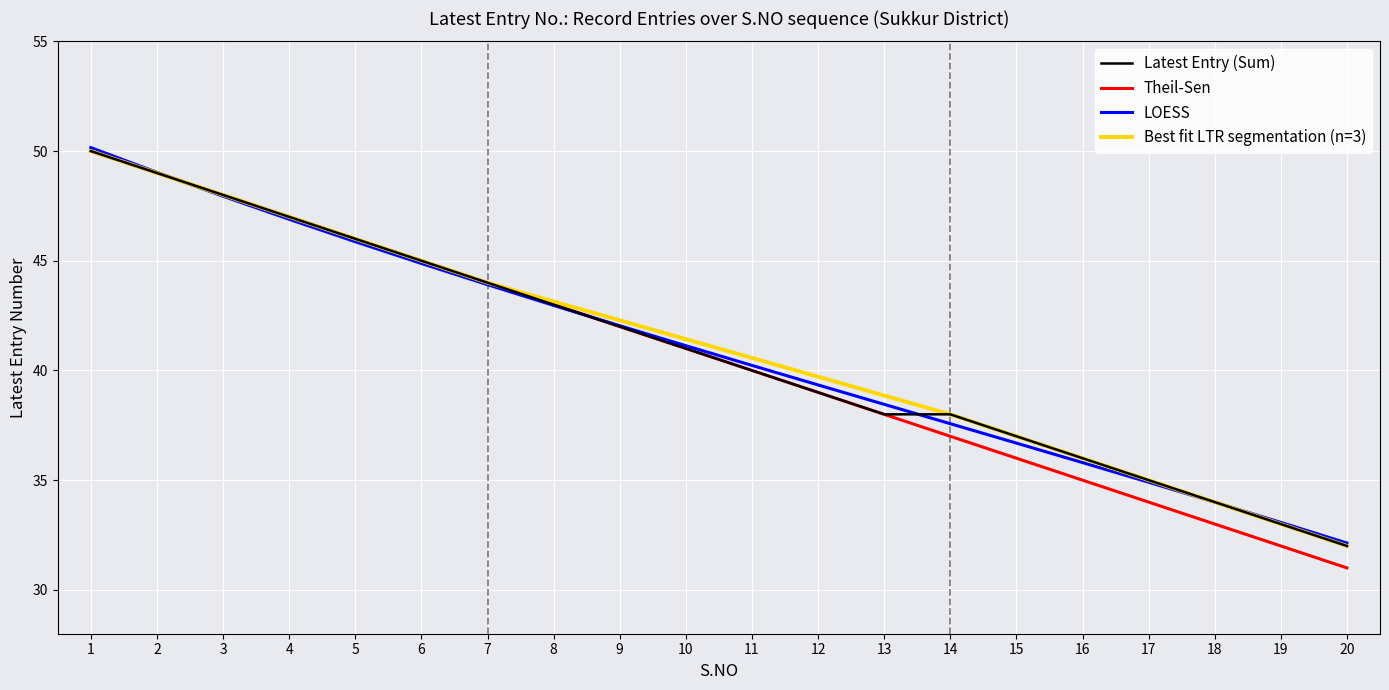

Reading left to right, what are all the values shown in this chart?

Latest Entry: 50	49	48	47	46	45	44	43	42	41	40	39	38	38	37	36	35	34	33	32
S.NO: 50	49	48	47	46	45	44	43	42	41	40	39	38	37	36	35	34	33	32	31